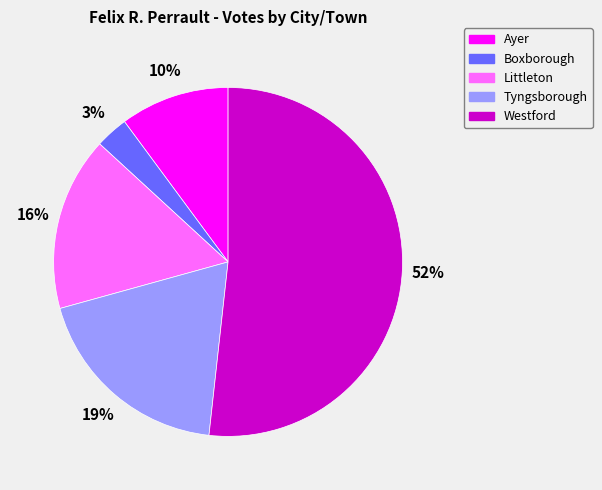

The Tyngsborough slice represents 11% of the pie. True or false?

False